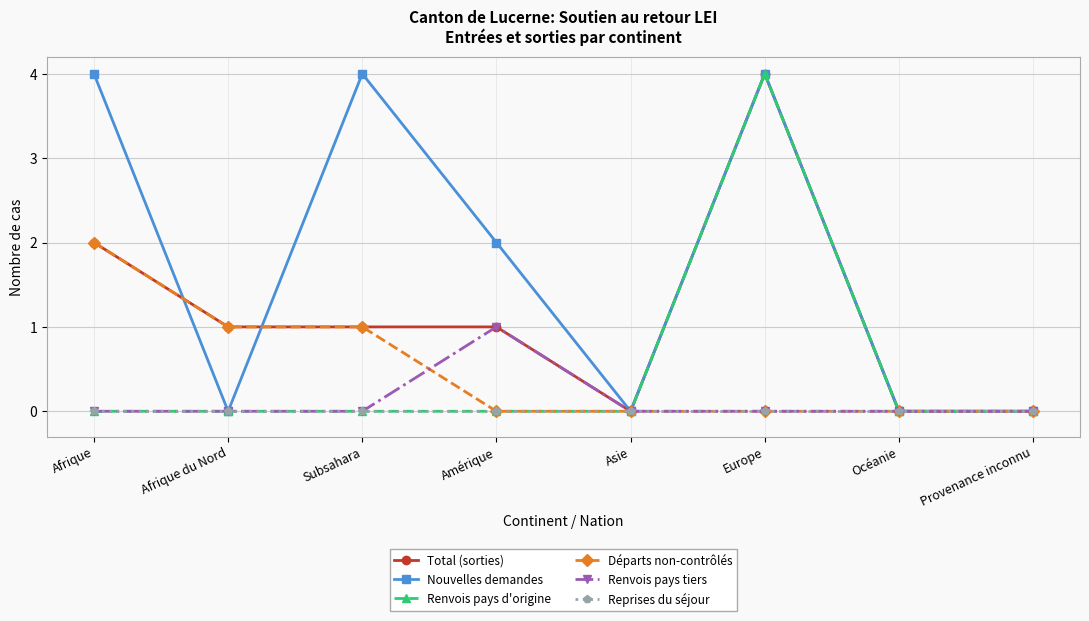

Is the value of Renvois pays d'origine at Afrique greater than the value of Départs non-contrôlés at Afrique?

No